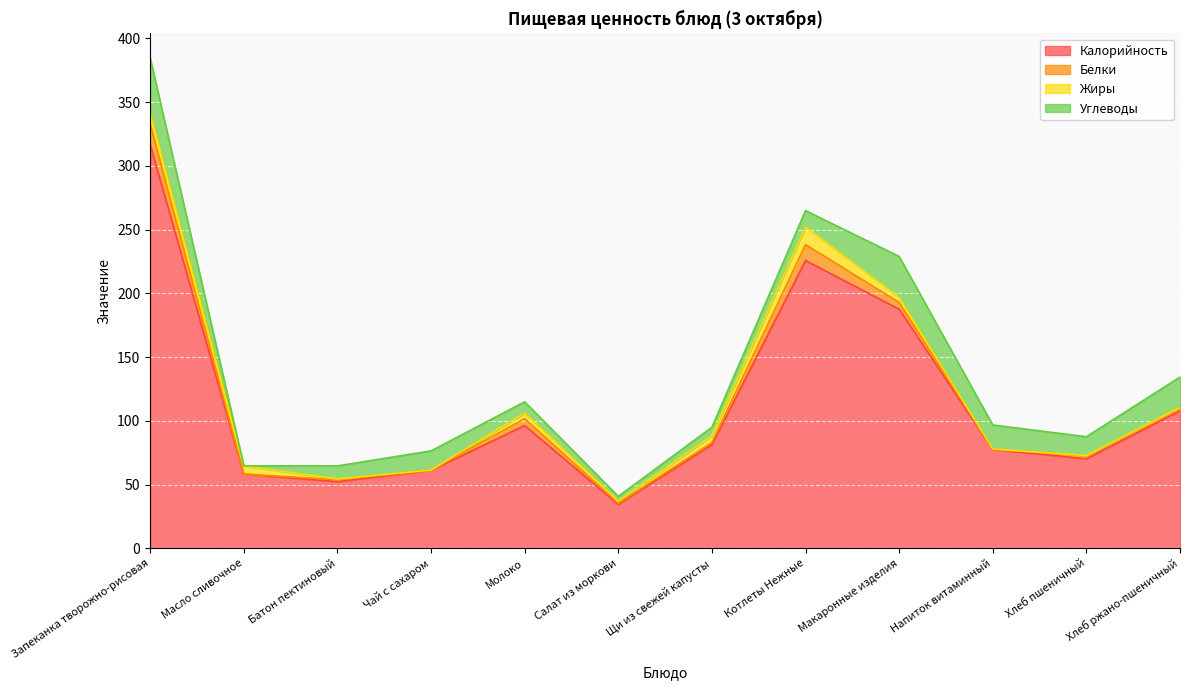

Count the number of categories in the chart.

12